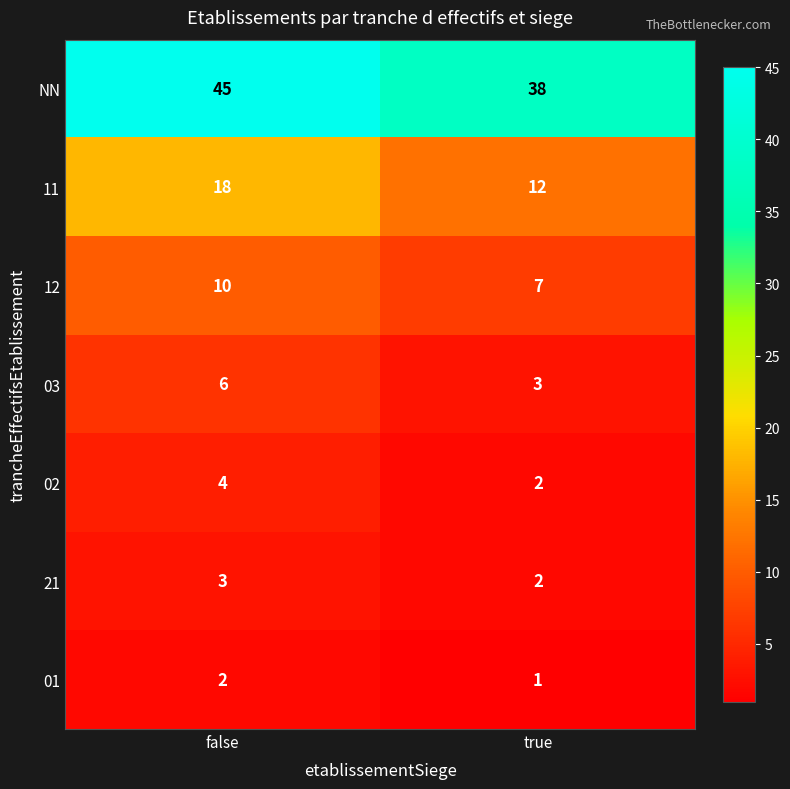

The 12 series shows 10 at false. True or false?

True